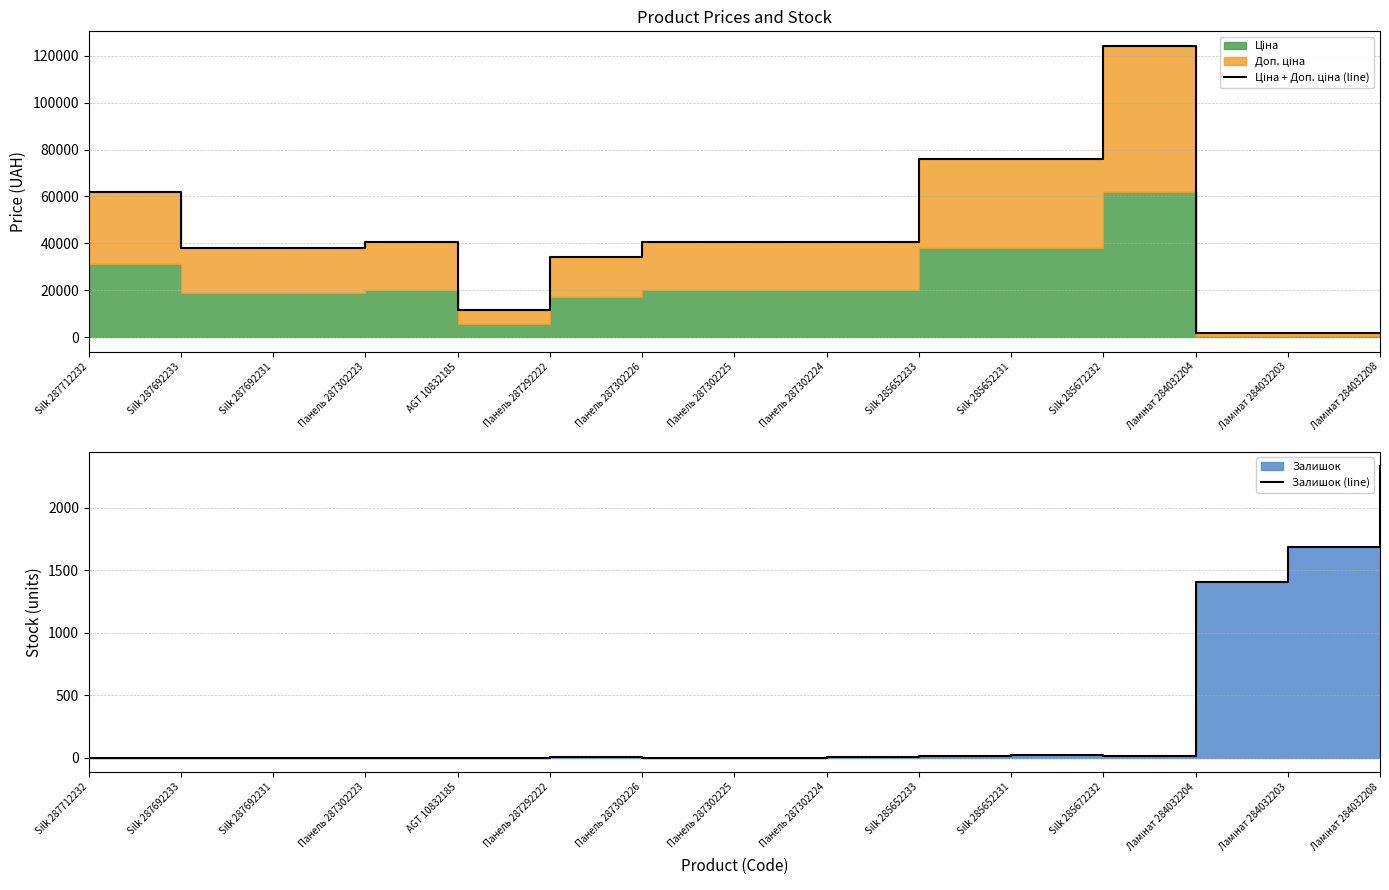

Which series has the largest range (max minus min)?

Ціна + Доп. ціна (line)